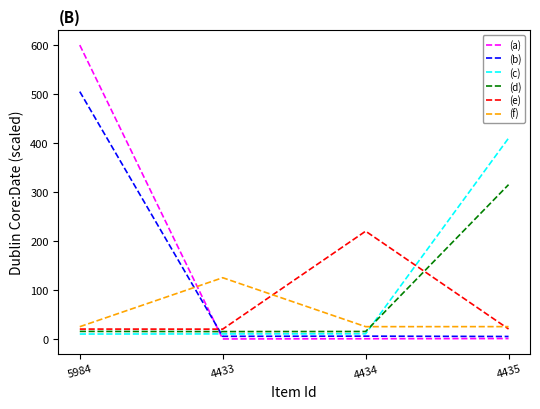

Between 4433 and 4434, which series saw the biggest shift?

(e)